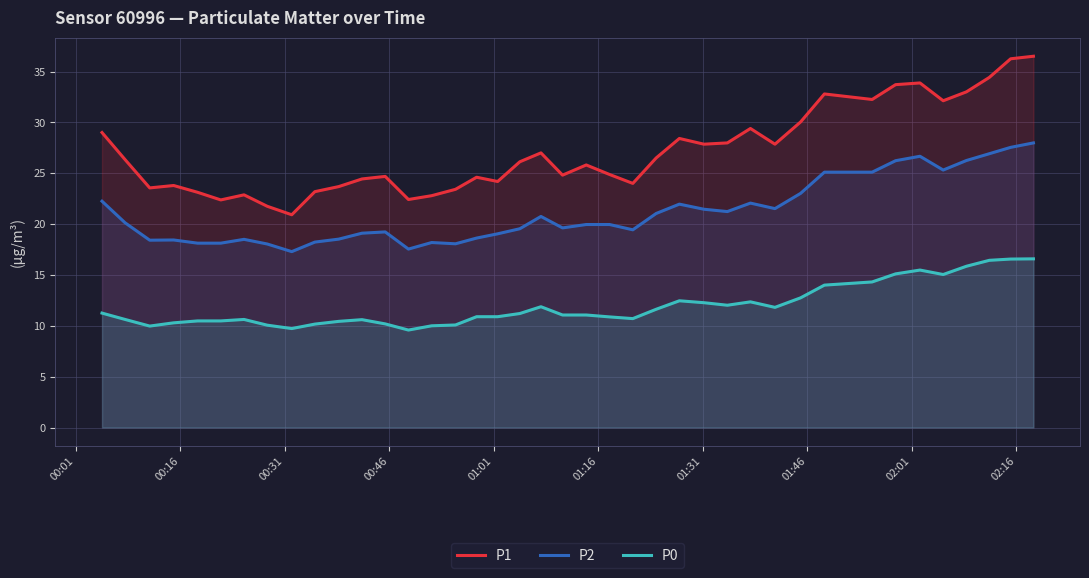

What is the highest value of the P1 series?

36.5